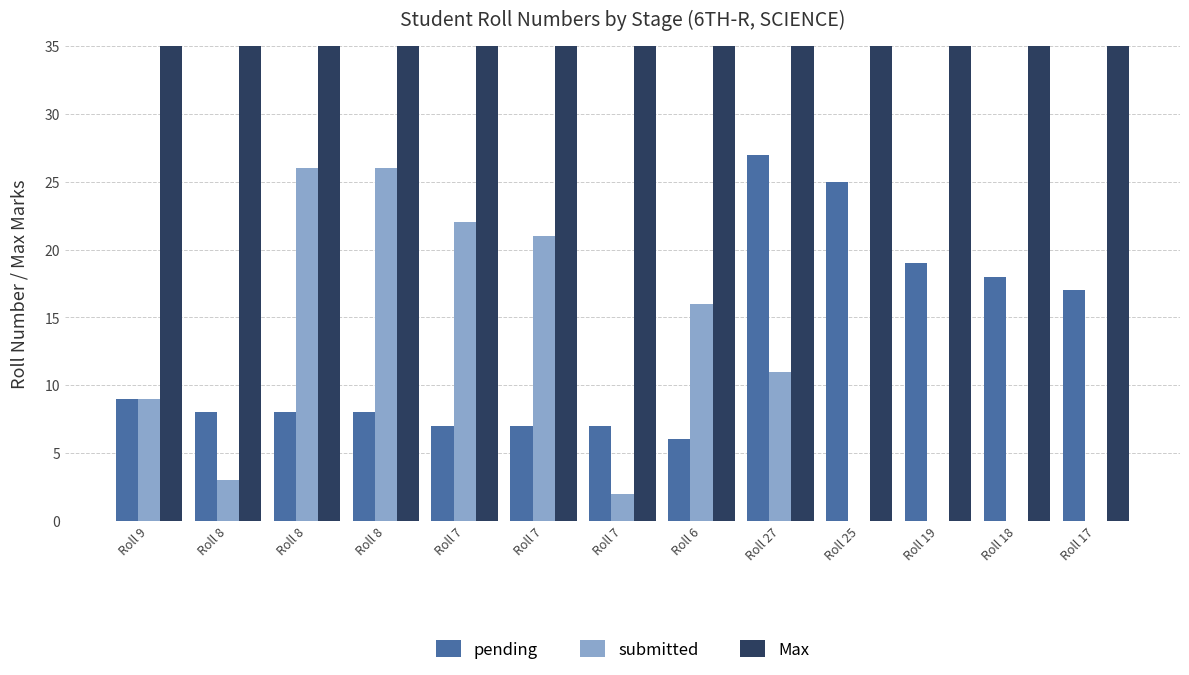

Does the chart contain stacked bars?

No